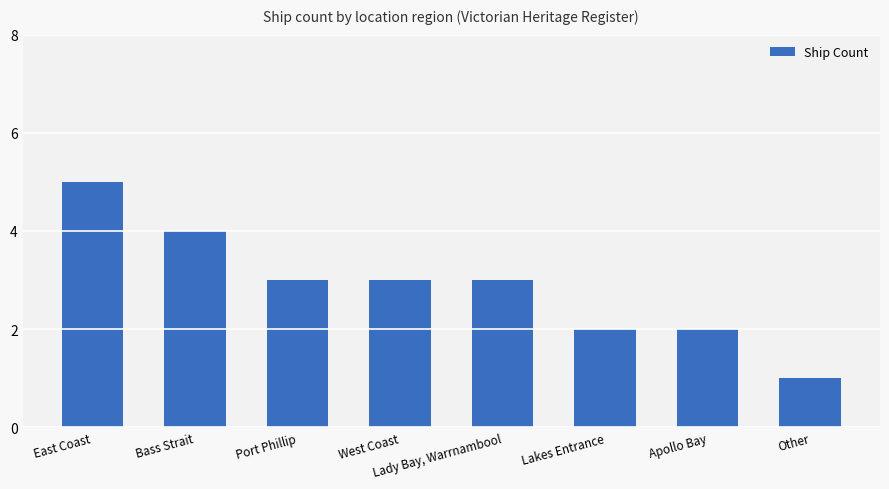

What is the minimum value shown in the chart?

1